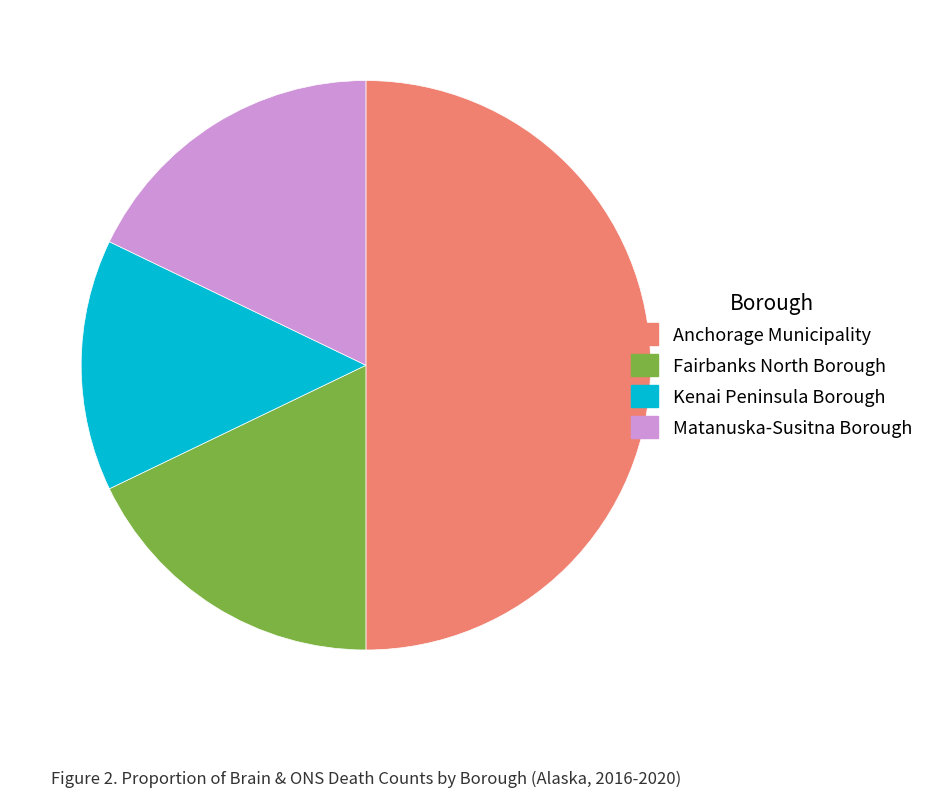

Does Fairbanks North Borough represent more than half of the total?

No